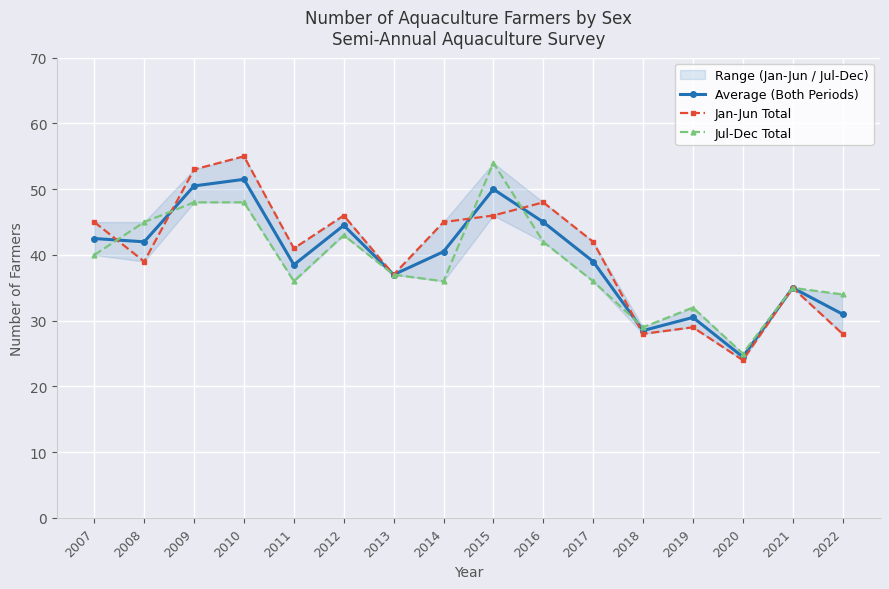

Is it true that Jan-Jun Total equals 18.7 at 2018?

False